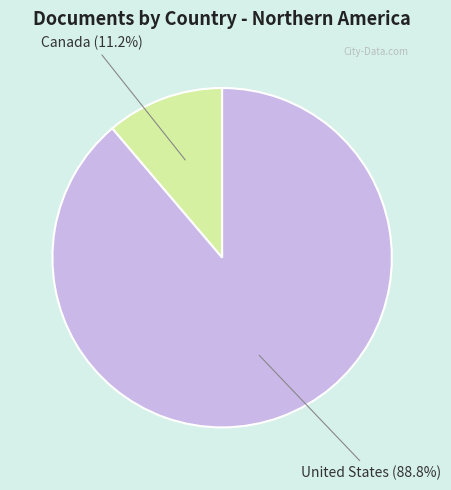

Which category has the smallest portion of the pie?

Canada